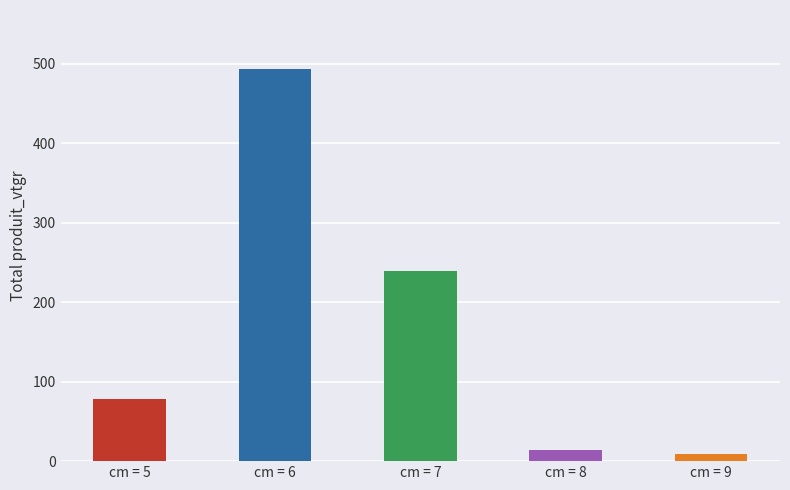

At which label is the value closest to 250?

cm = 7